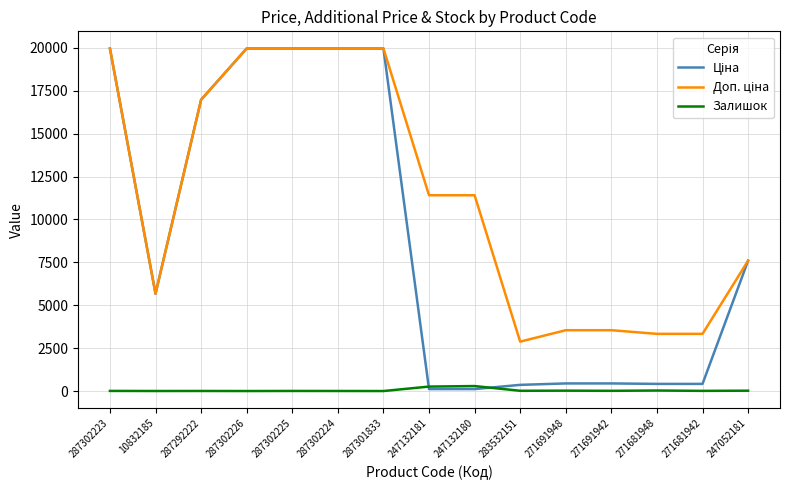

True or false: Залишок has a value of 7.0 at 287302223.

True